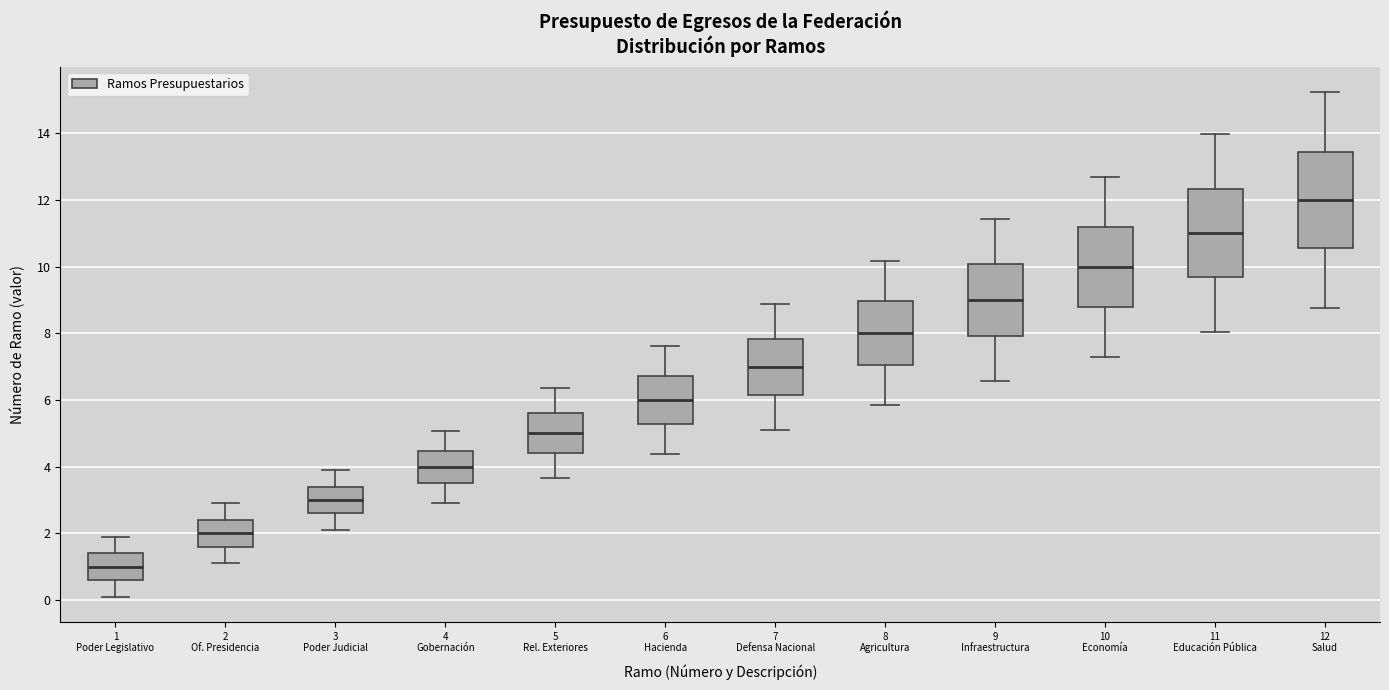

Which box's median line is the highest?

12 Salud